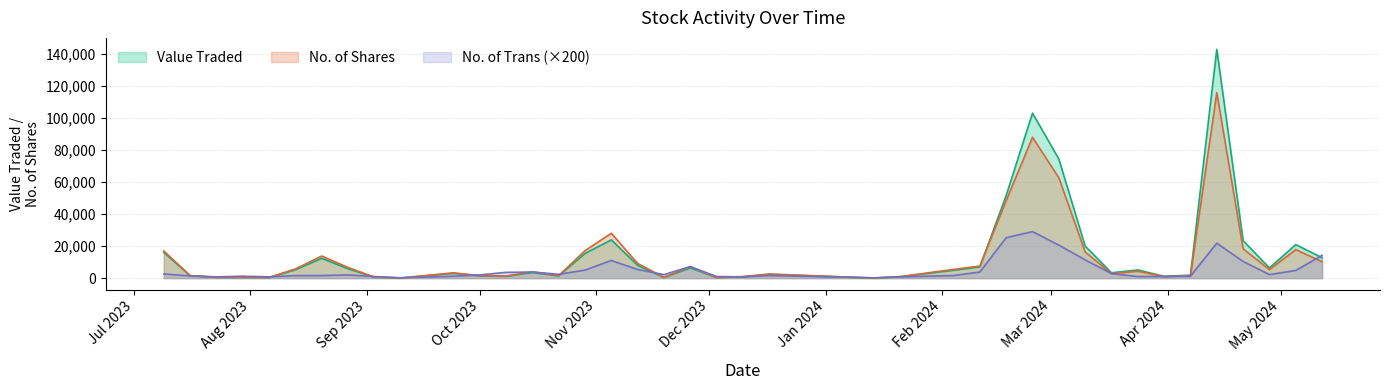

How many lines are shown in the chart?

3